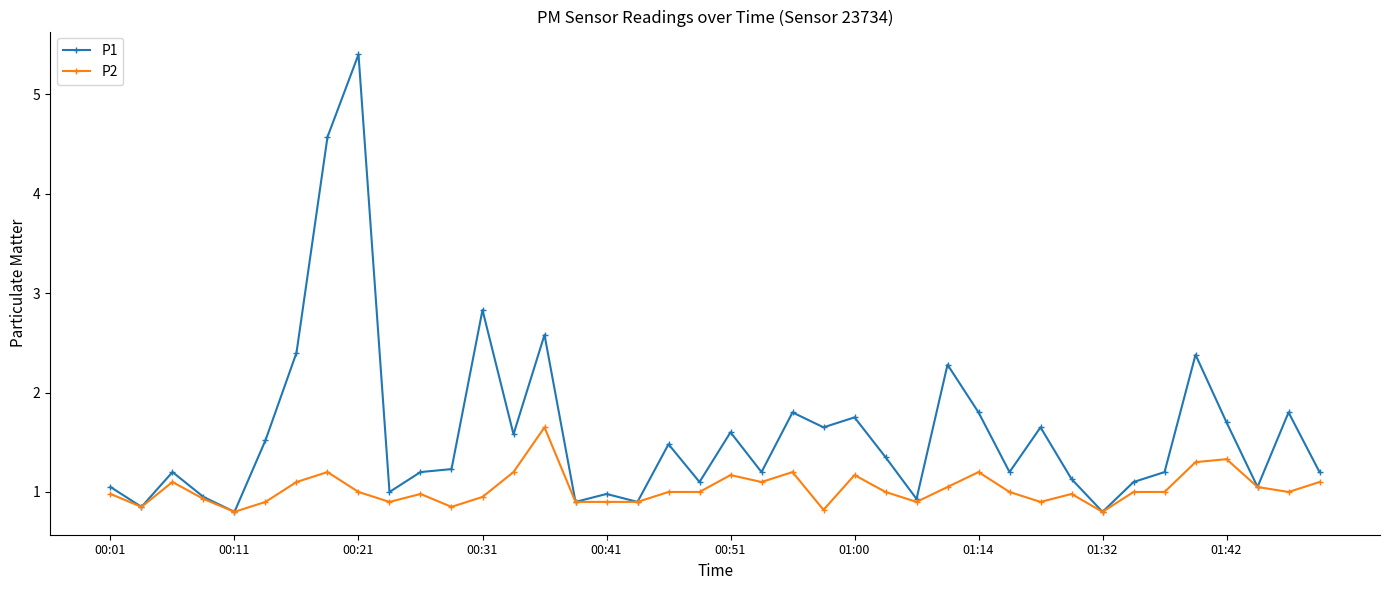

True or false: P2 has more than 2 interior local peaks.

True